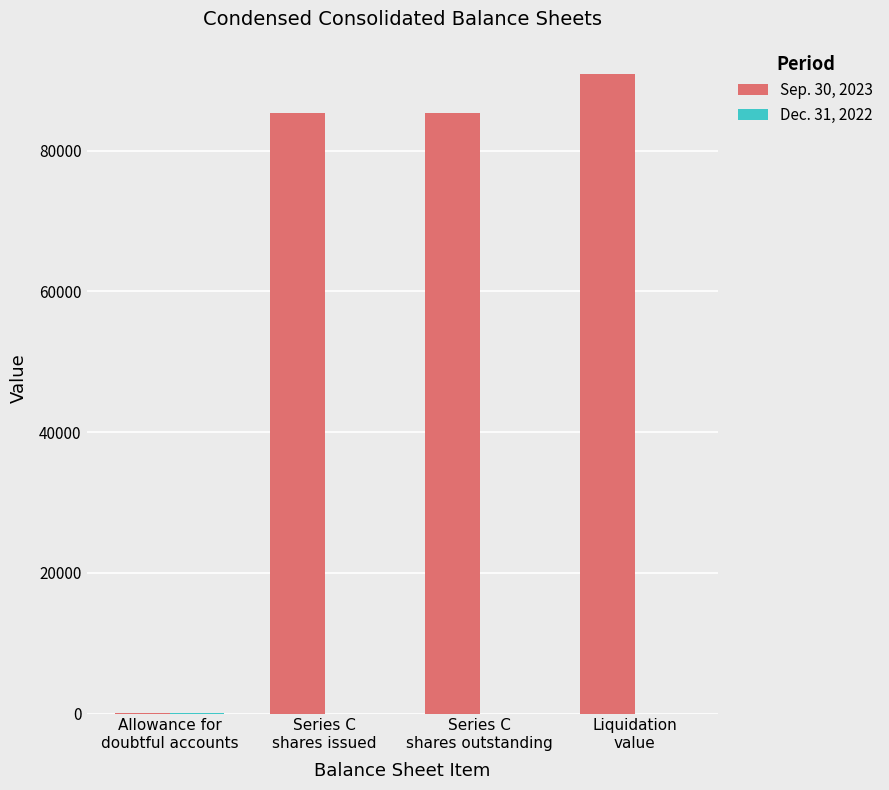

Which series has the largest total across all categories?

Sep. 30, 2023